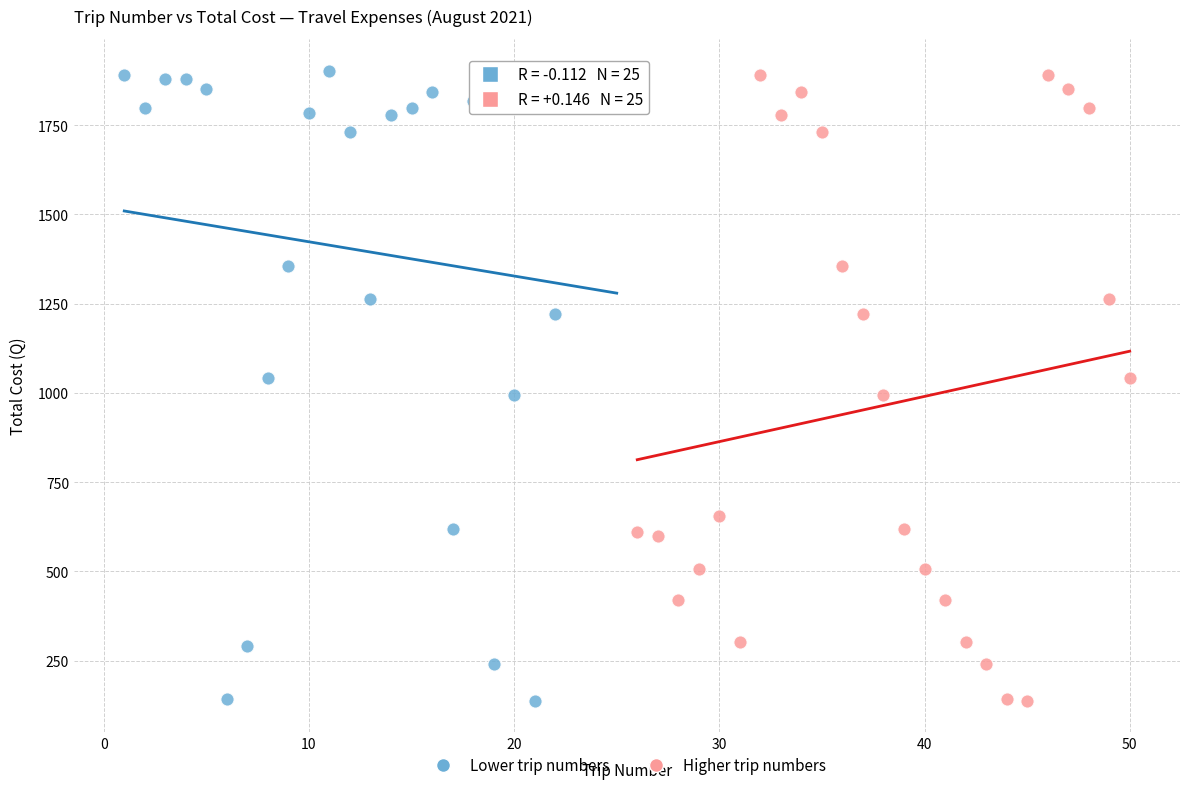

What are all the series names shown in the legend?

Lower trip numbers, Higher trip numbers